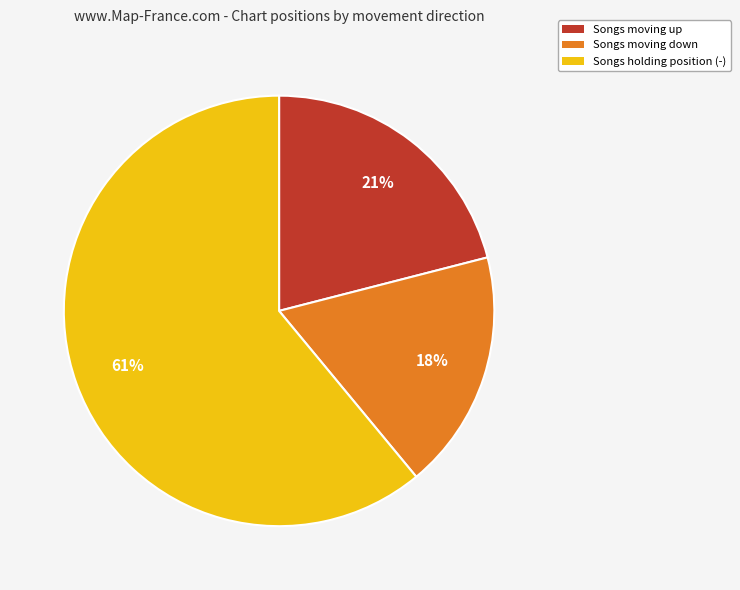

Is there any slice that represents more than half of the pie?

Yes